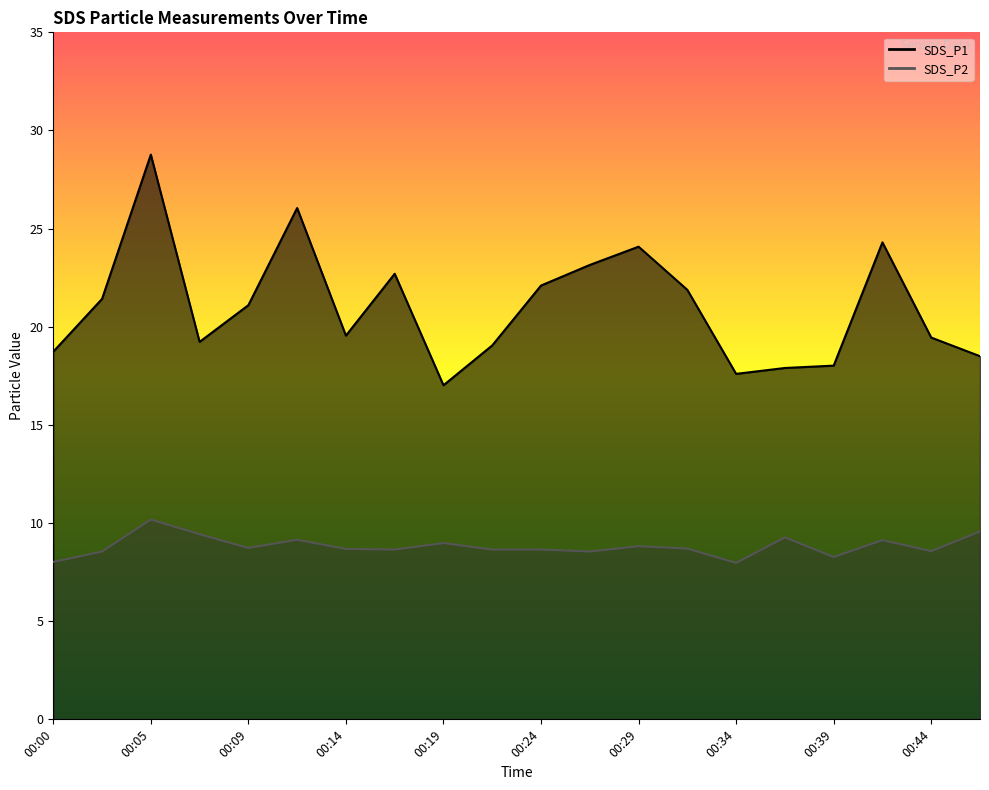

Is the value of SDS_P1 at 00:07 greater than the value of SDS_P2 at 00:47?

Yes